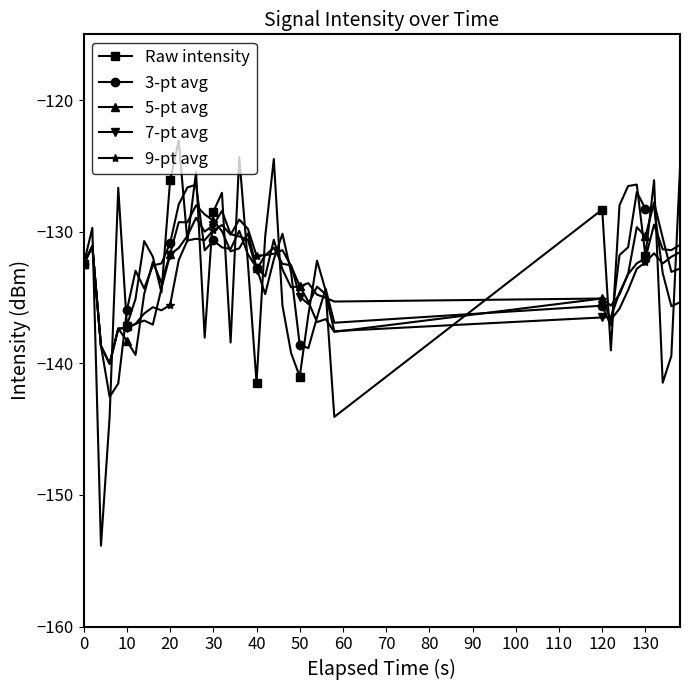

What is the value of the 5-pt avg point at the 25th from the left?

-134.2